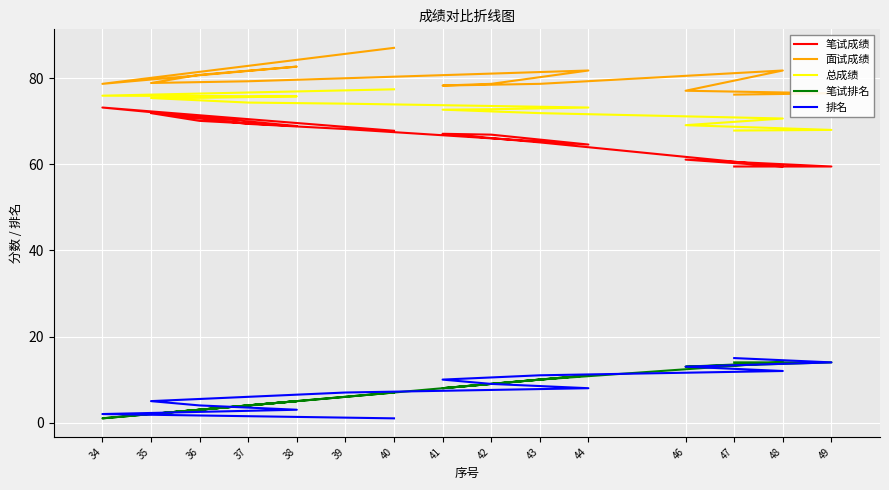

What is the difference between the second highest and second lowest values in the 笔试排名 series?

12.0